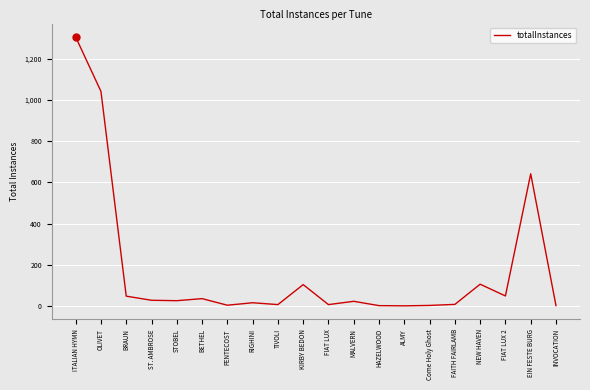

Approximately how many times larger is the value at ITALIAN HYMN compared to NEW HAVEN?

12.3